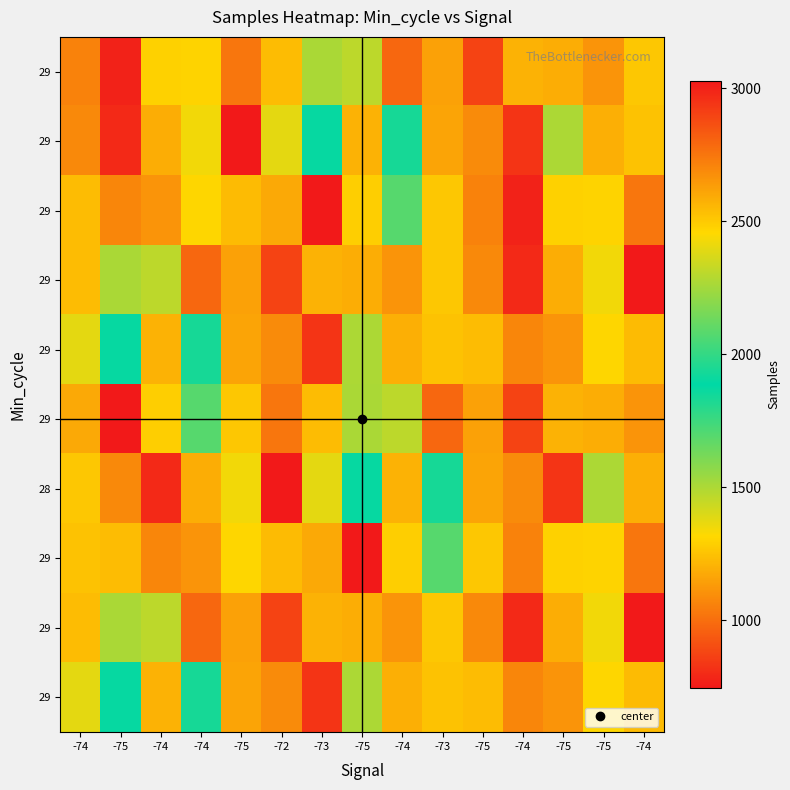

What is the smallest value displayed?

745